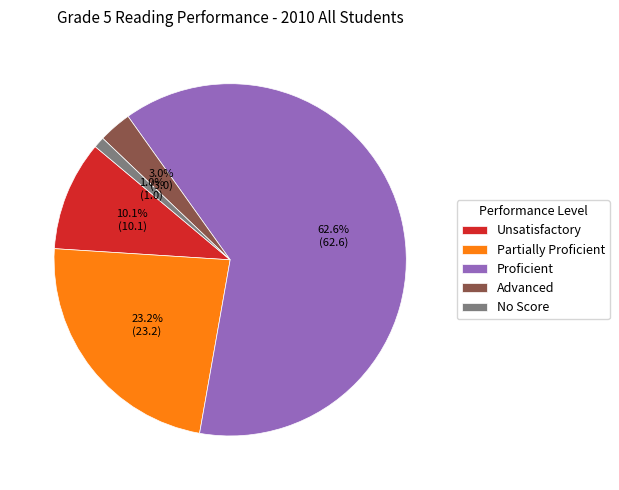

Is it true that No Score is 1% of the pie?

True